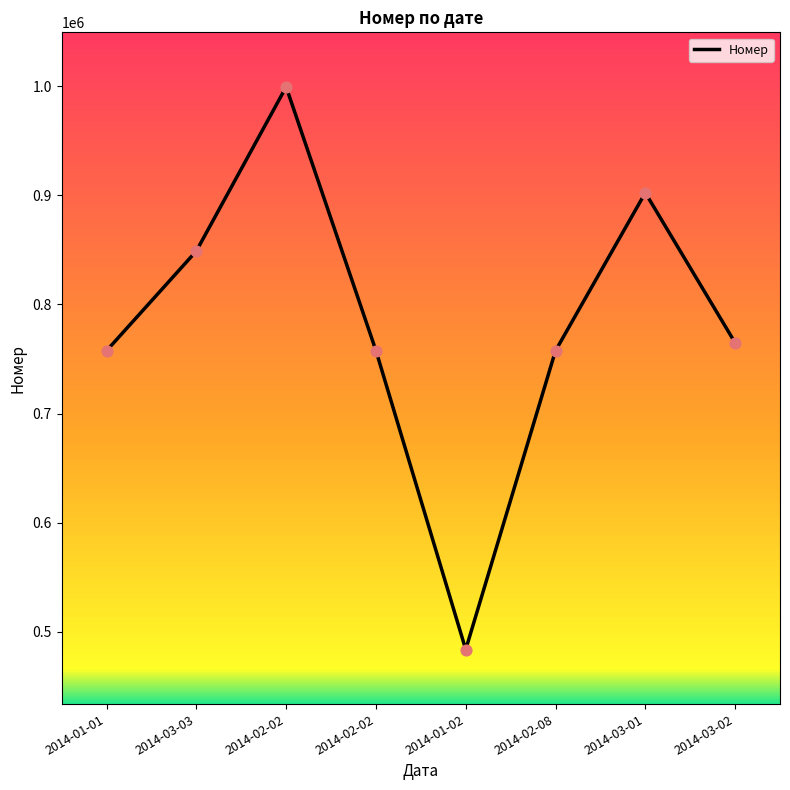

What is the change in value from 2014-02-02 to 2014-02-08?

-147